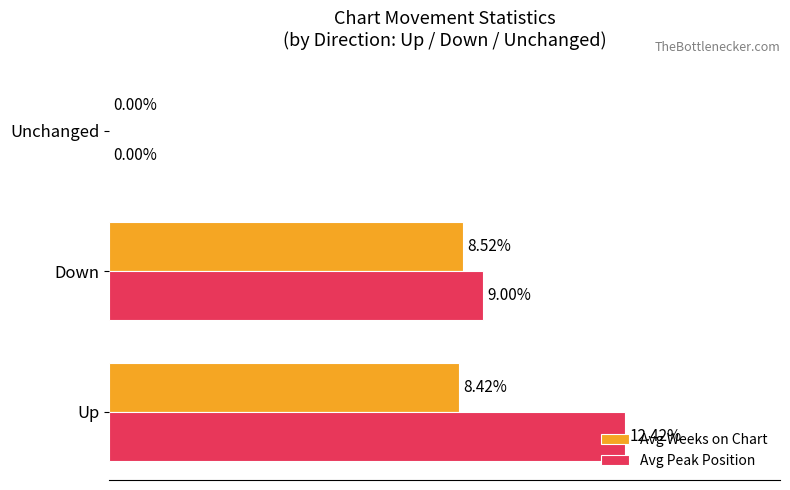

Which series has the largest total across all categories?

Avg Peak Position